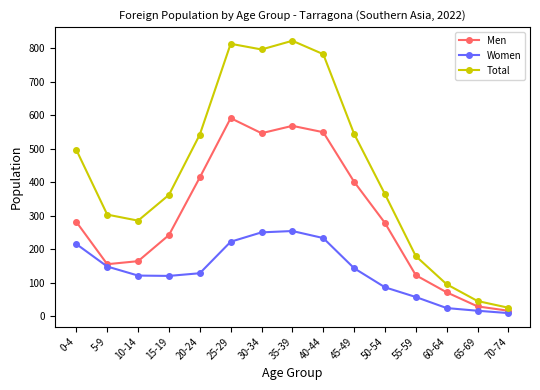

True or false: Men has a value of 29 at 65-69.

True